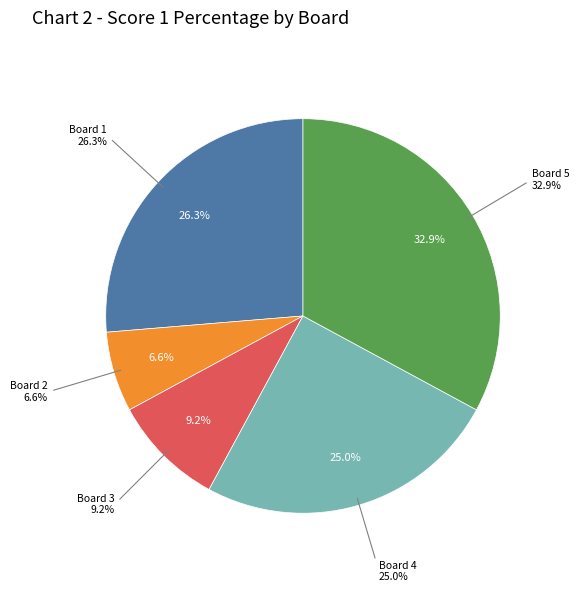

To the nearest percent, what is the difference between the largest and smallest slice percentages?

26%